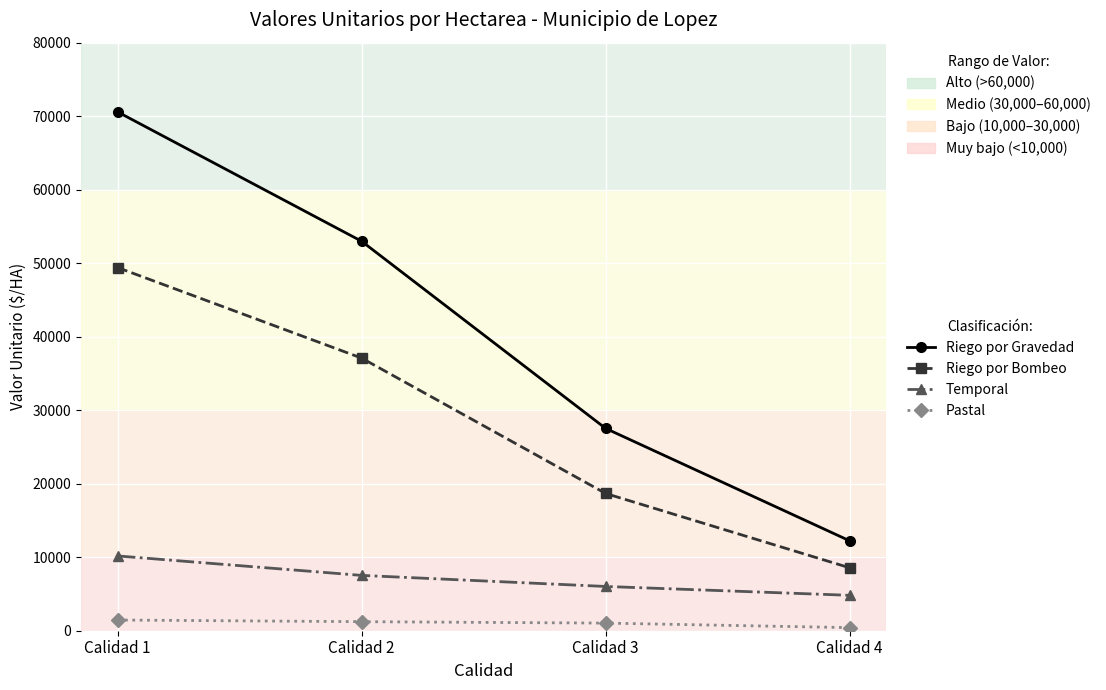

Is the value of Riego por Gravedad at Calidad 2 greater than the value of Temporal at Calidad 2?

Yes